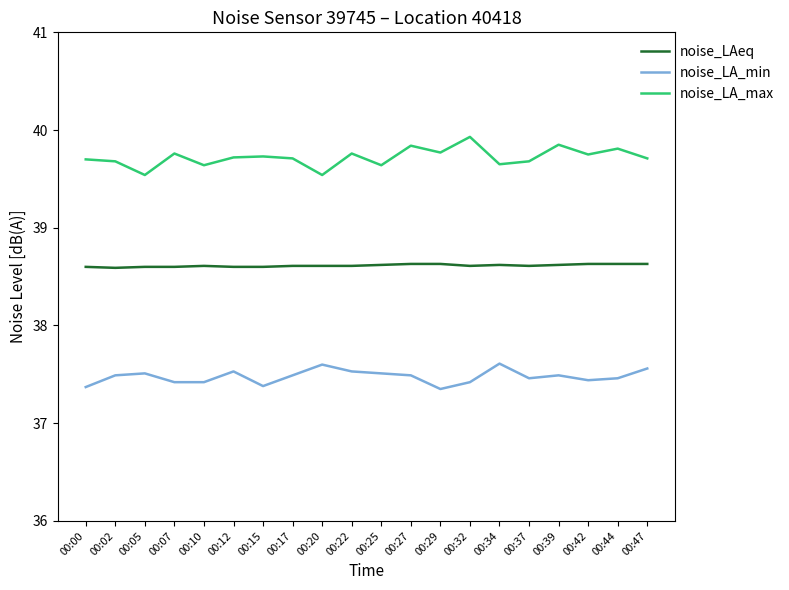

True or false: noise_LA_max and noise_LA_min intersect in this chart.

False